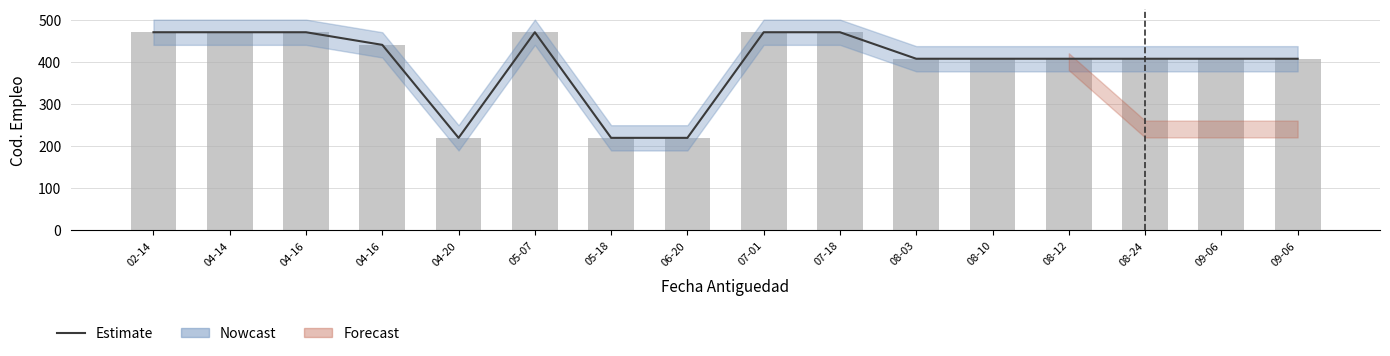

What is the approximate value at 02-14, to the nearest 5?

470